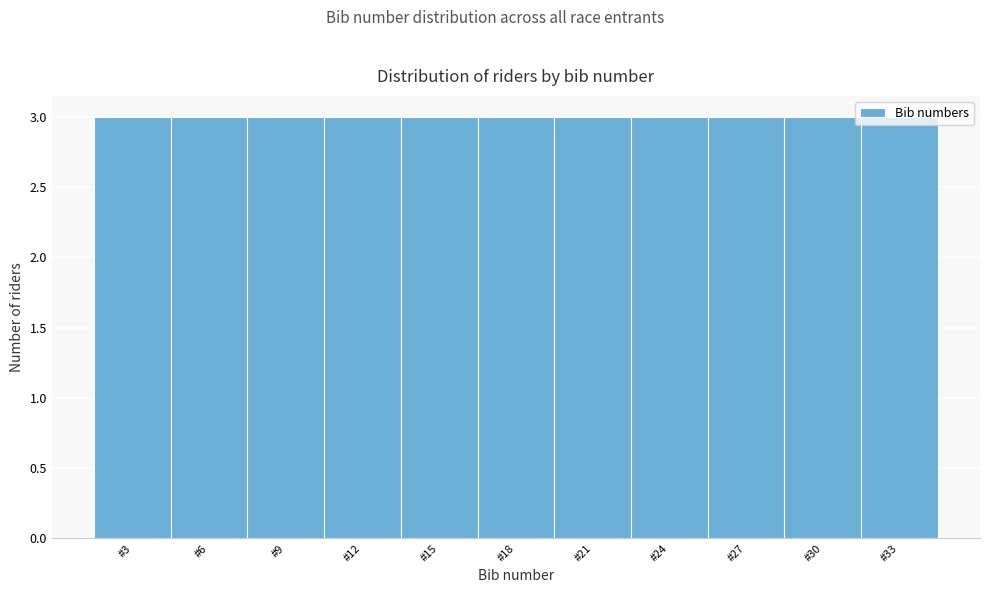

What is the height of the bar covering 19.5 to 22.5 on the x-axis? The values are not printed on the chart, so give them approximately, as read against the axis.

3